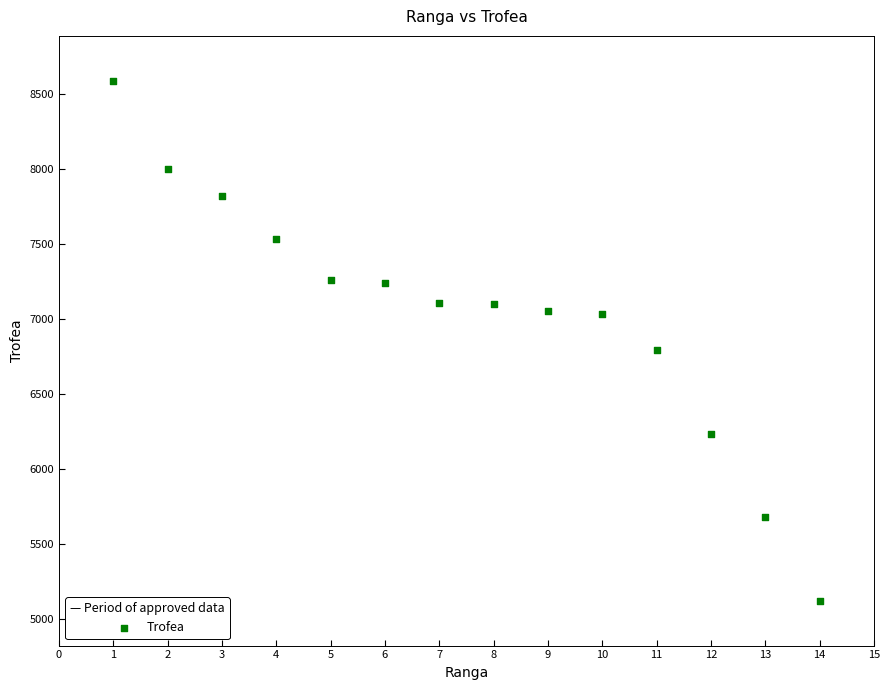

What is the range of Y values (max minus min)?

3463